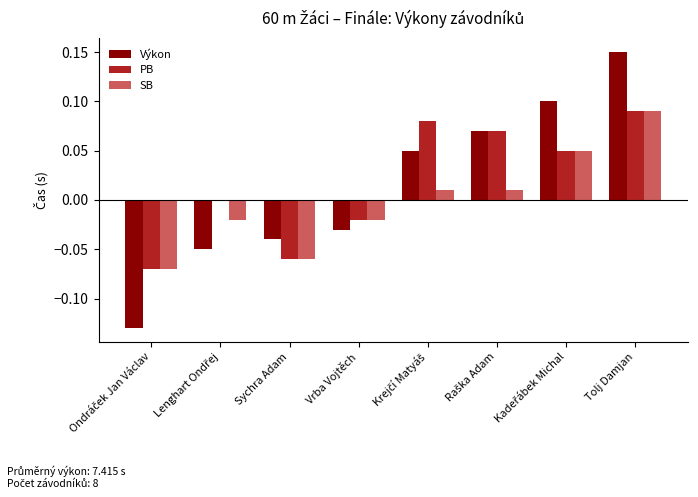

What are all the series names shown in the legend?

Výkon, PB, SB